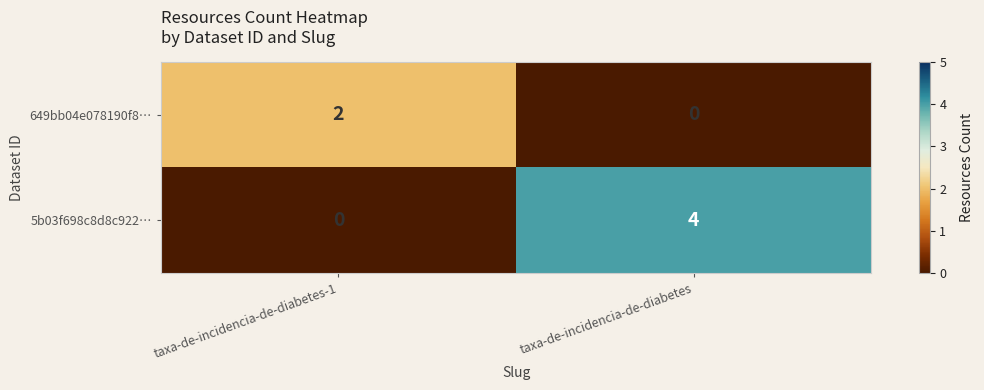

Which series has the largest total across all categories?

5b03f698c8d8c922…